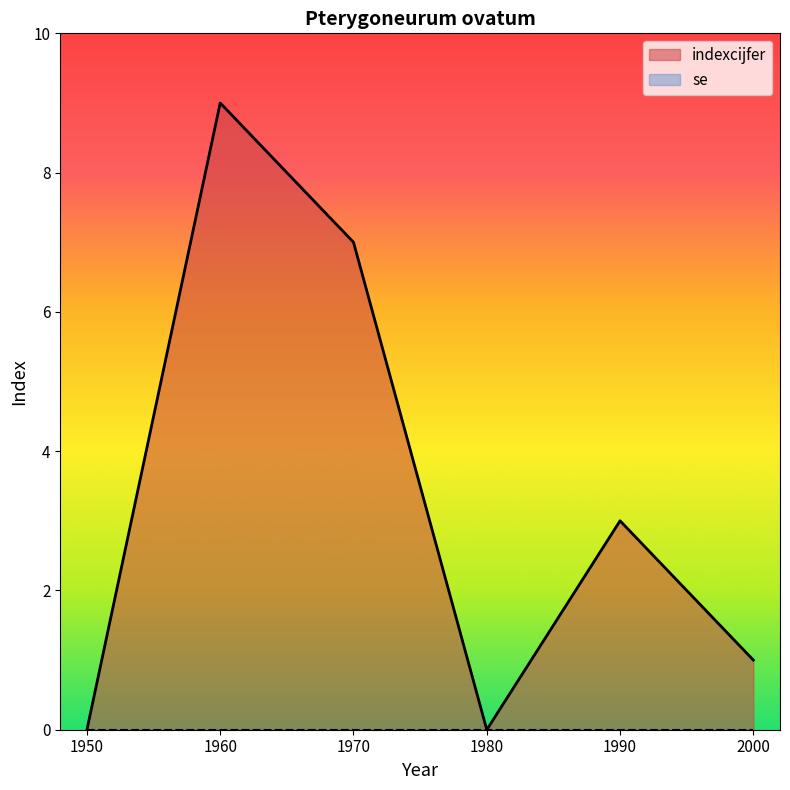

Where is the first local minimum?

1980